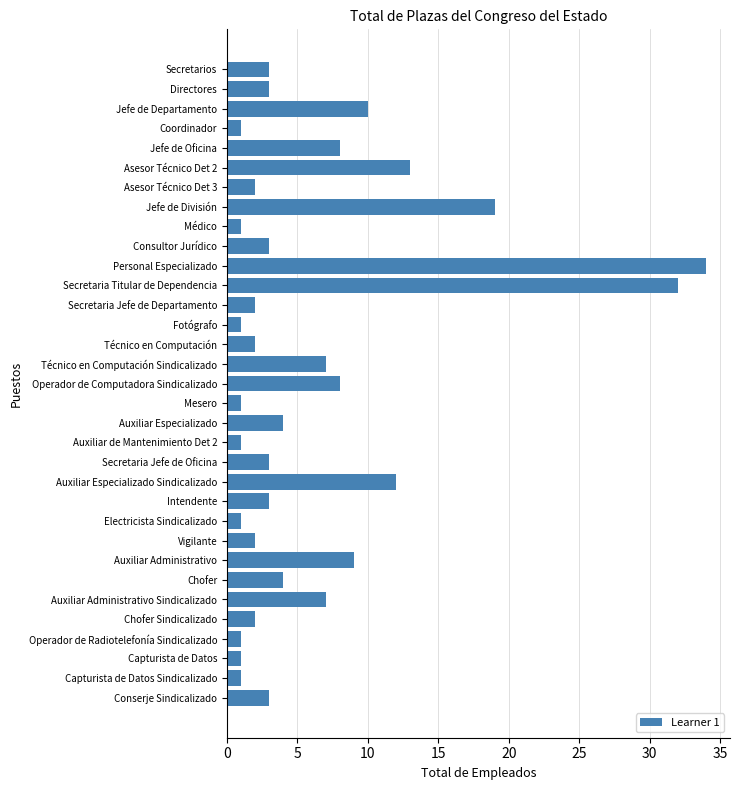

What is the difference between the second highest and minimum values?

31